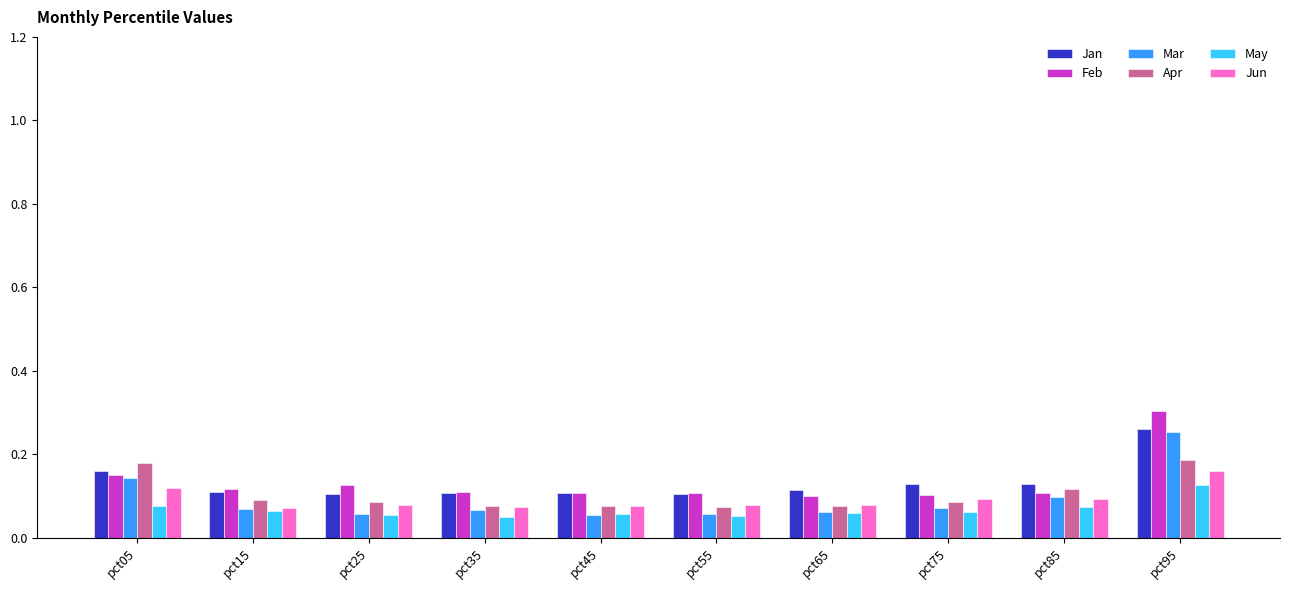

Which category has the highest value in the May series?

pct95